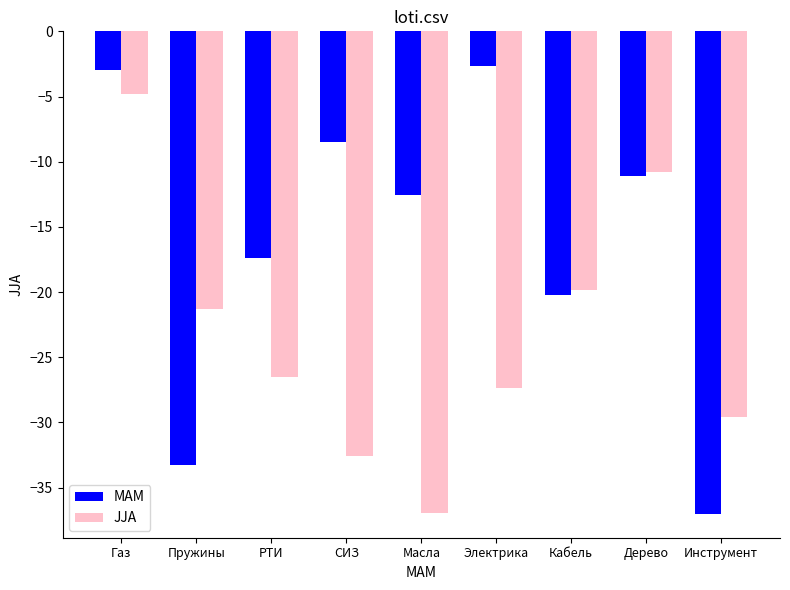

Which series has the largest total across all categories?

MAM